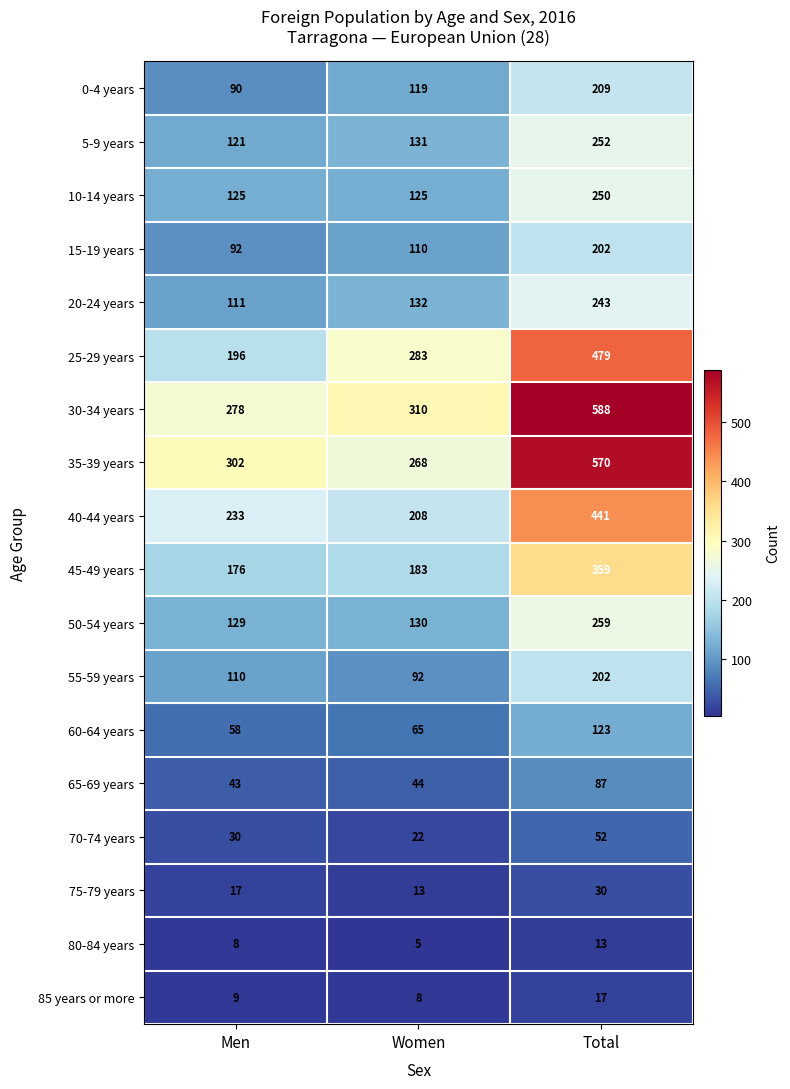

List the labels in order of 45-49 years value, smallest first.

Men, Women, Total